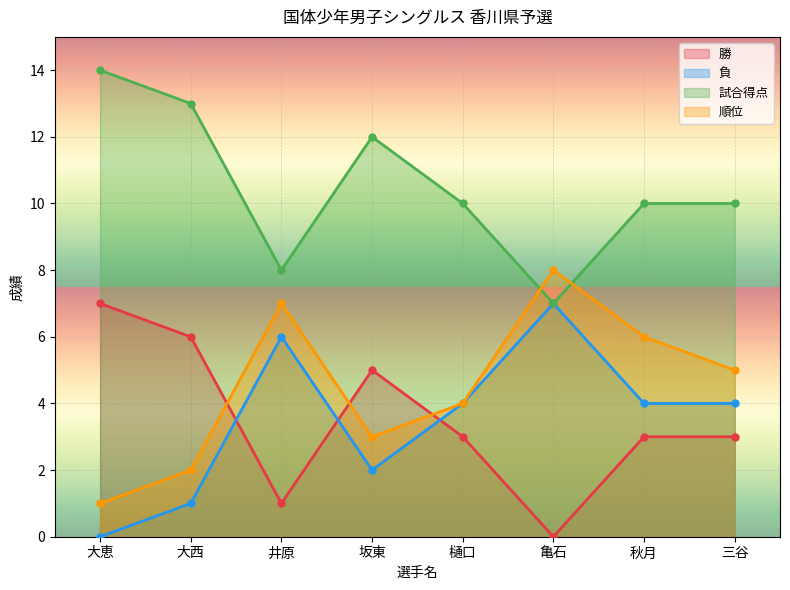

What is the difference between the 順位 values at 亀石 and 三谷?

3